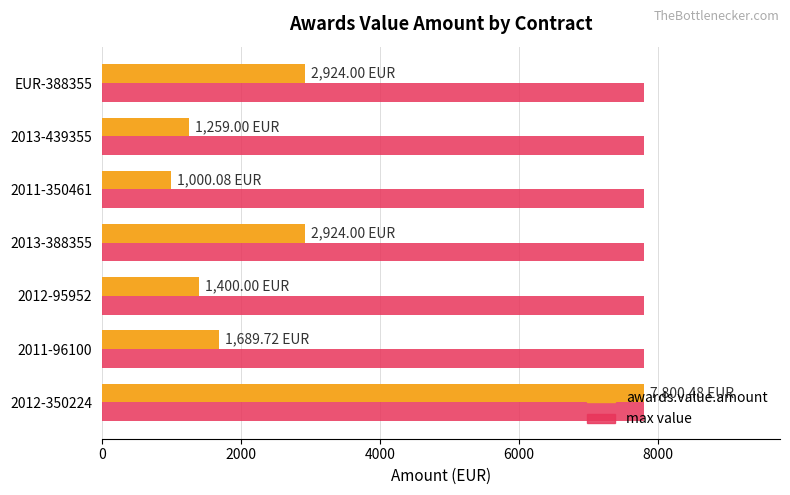

Which series has the largest total across all categories?

max value